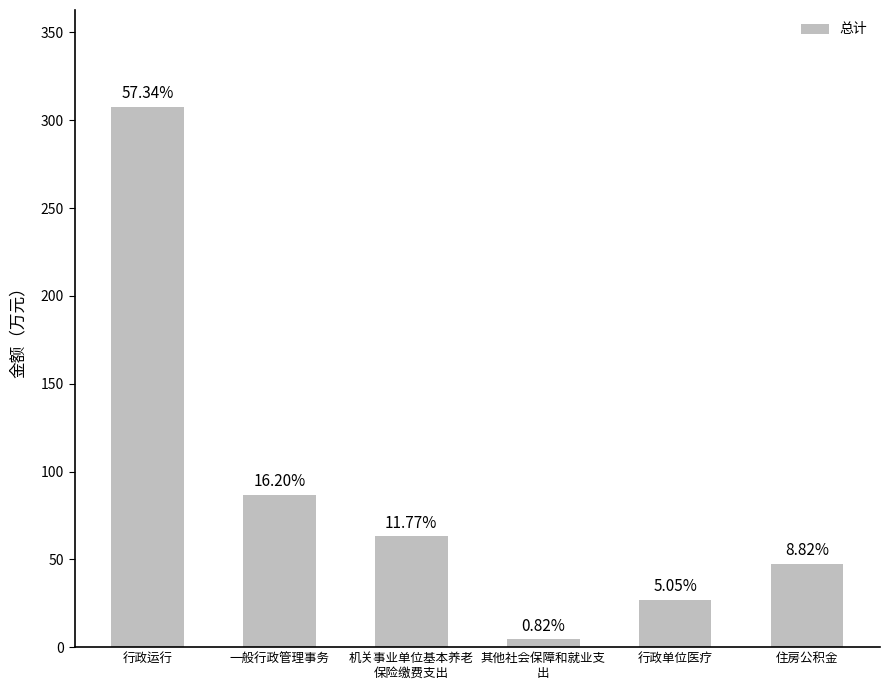

At which label is the value closest to 155?

一般行政管理事务